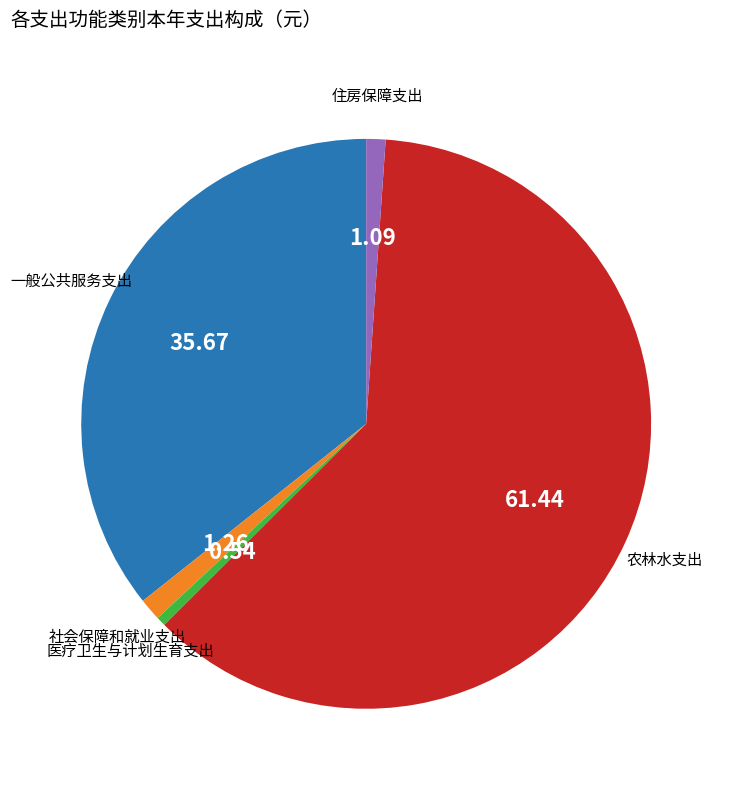

Is there any slice that represents more than half of the pie?

Yes